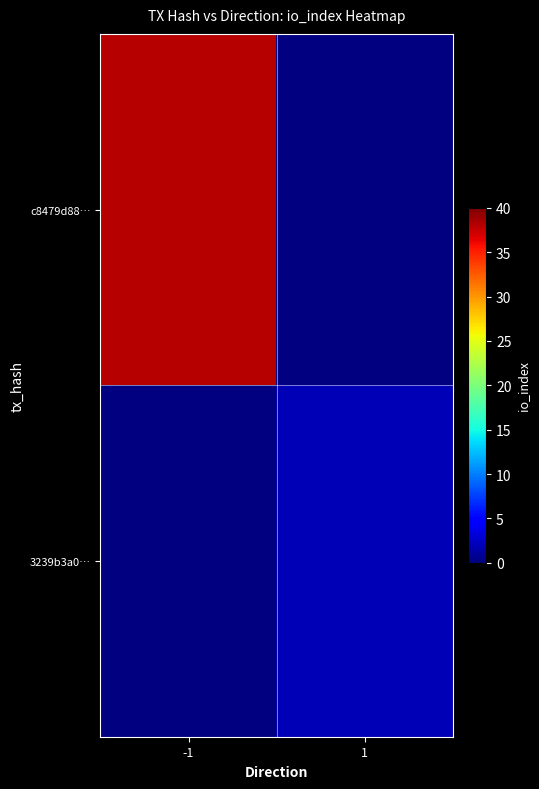

Which series has the largest range (max minus min)?

c8479d88…